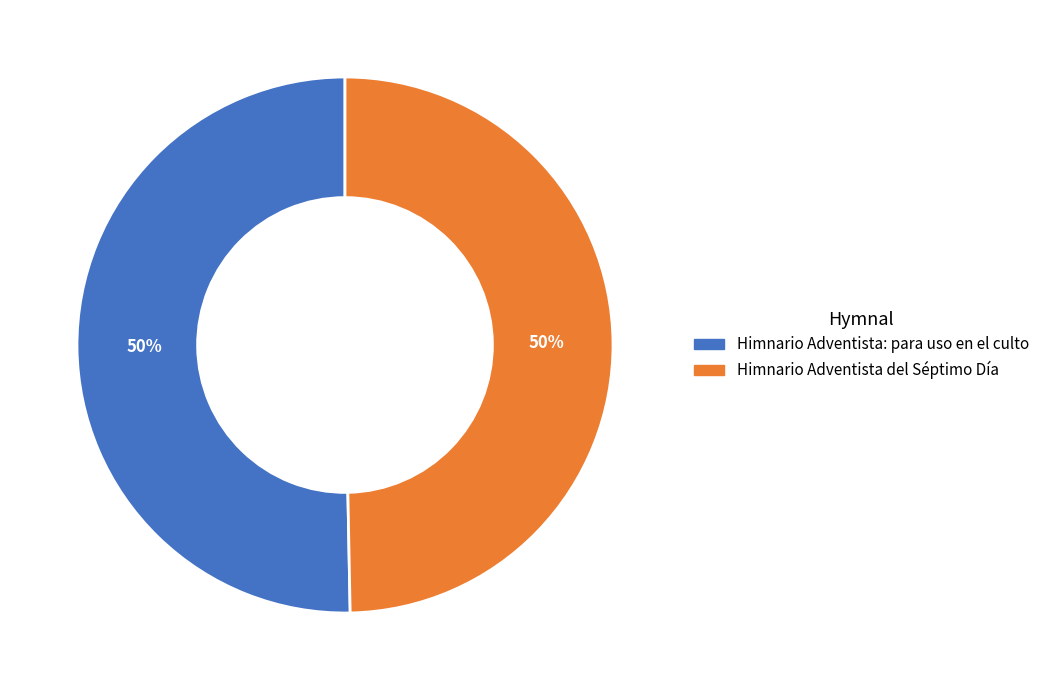

To the nearest percent, what is the average slice percentage?

50%